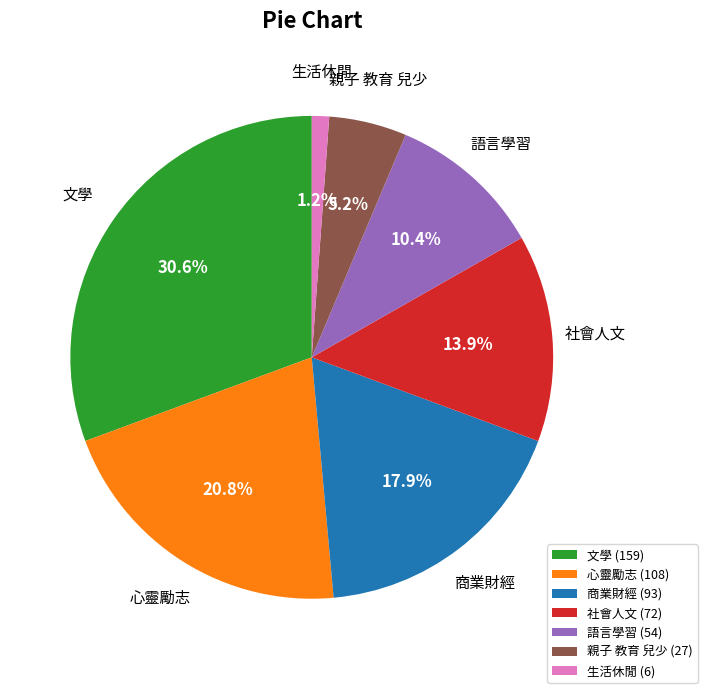

To the nearest percent, what portion does 心靈勵志 represent?

21%